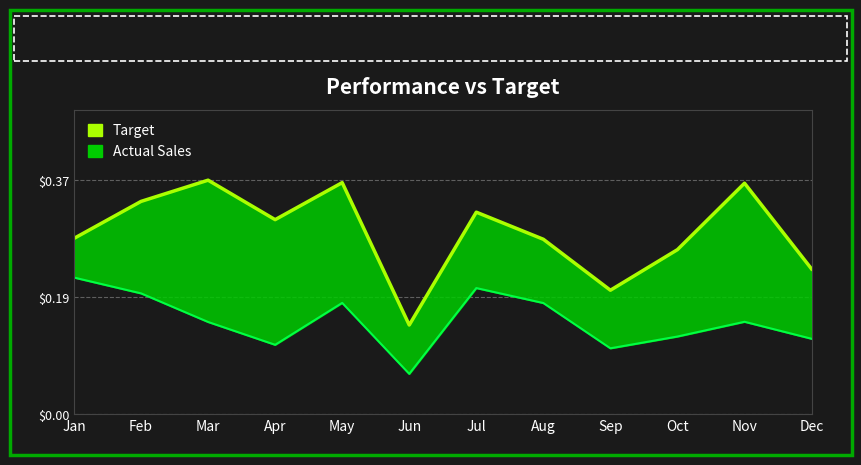

What is the difference between the maximum and minimum values?

0.2